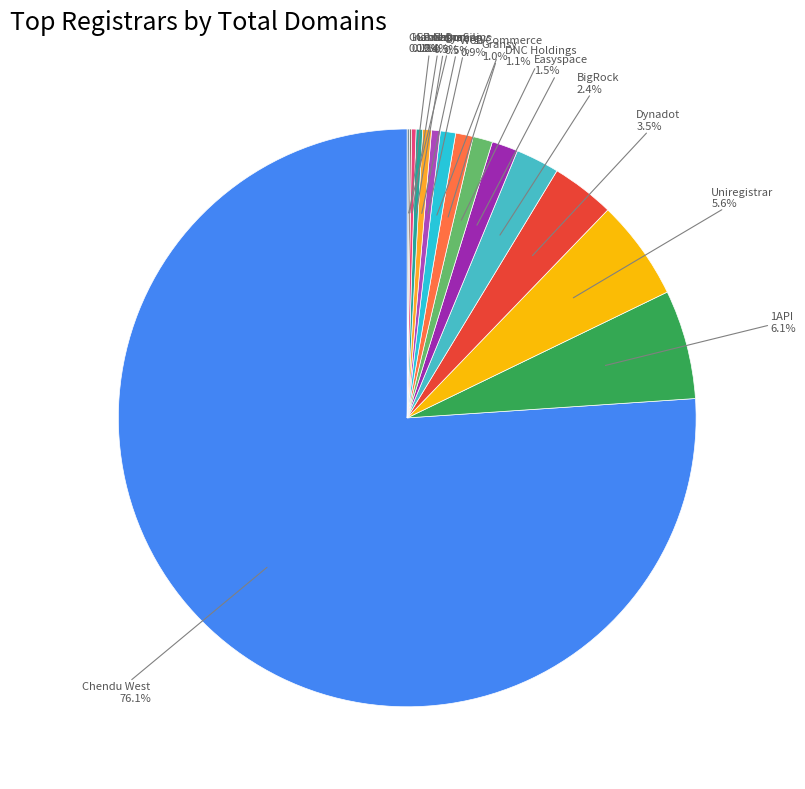

Which category has the biggest portion of the pie?

Chendu West